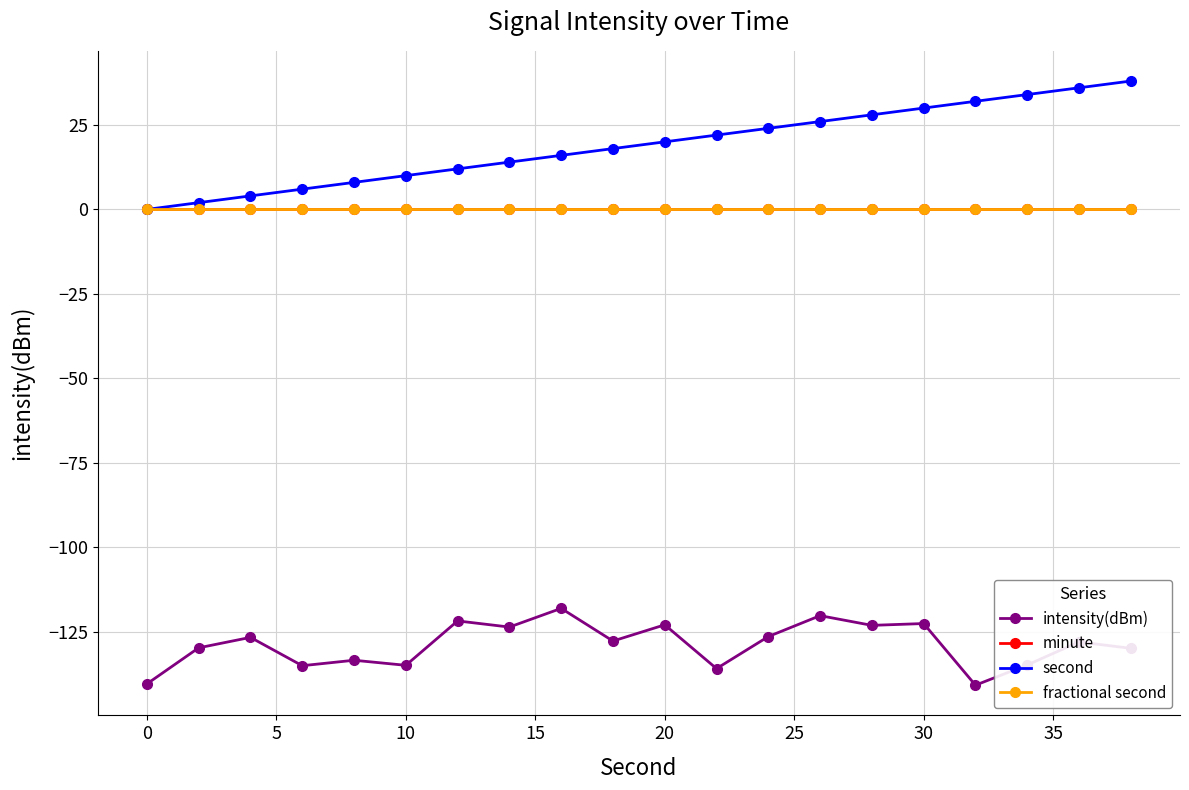

True or false: second has more than 2 points higher than both neighbors.

False